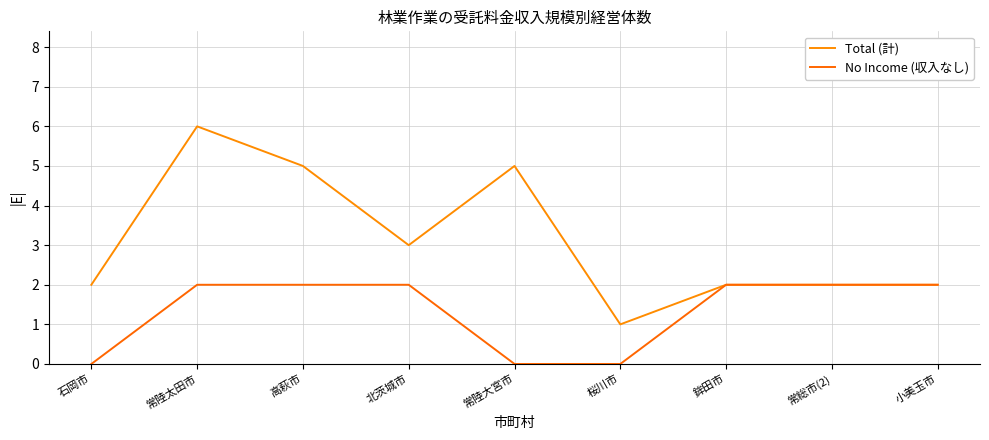

What is the lowest value of the Total (計) series?

1